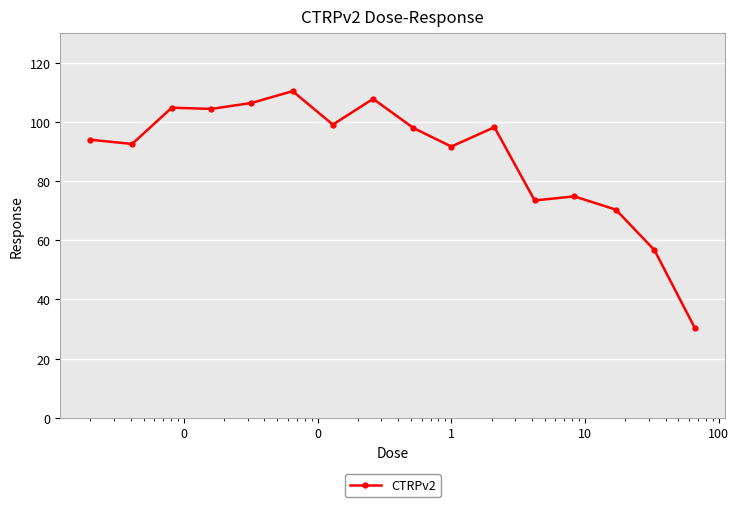

What is the maximum value shown in the chart?

110.4